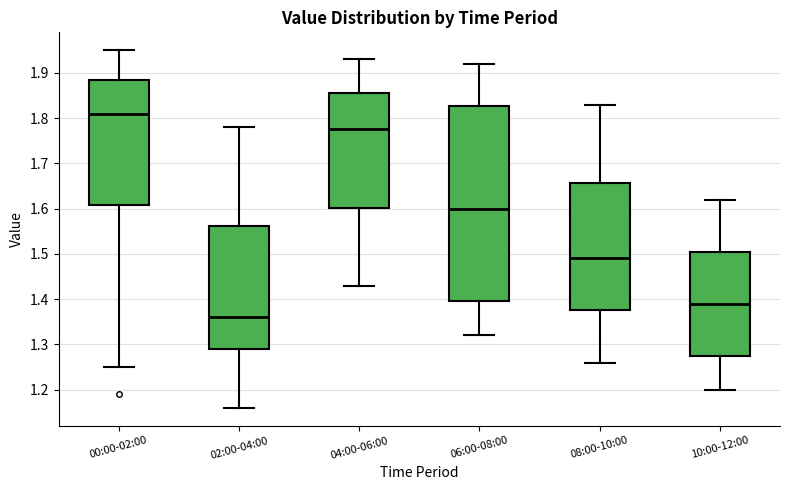

Reading left to right, transcribe this box plot: for each box, give where its median line is, the range the box spans, and where its two whiskers end, as read against the y-axis. The values are not printed on the chart, so give them approximately, as read against the axis.

00:00-02:00: median 1.81, box 1.61 to 1.89, whiskers 1.25 to 1.95
02:00-04:00: median 1.36, box 1.29 to 1.56, whiskers 1.16 to 1.78
04:00-06:00: median 1.78, box 1.60 to 1.86, whiskers 1.43 to 1.93
06:00-08:00: median 1.60, box 1.40 to 1.83, whiskers 1.32 to 1.92
08:00-10:00: median 1.49, box 1.38 to 1.66, whiskers 1.26 to 1.83
10:00-12:00: median 1.39, box 1.28 to 1.51, whiskers 1.20 to 1.62